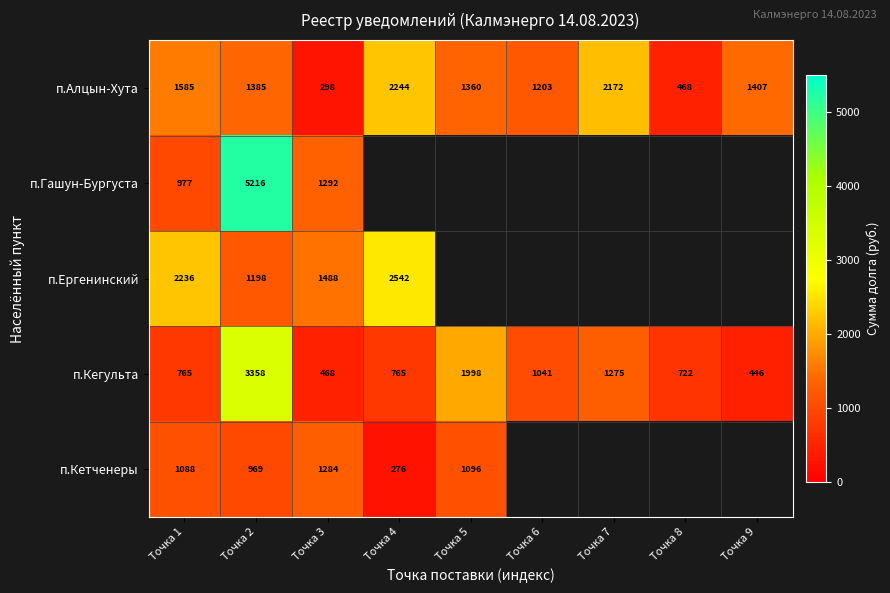

How many values in the п.Кегульта series are below 765?

3